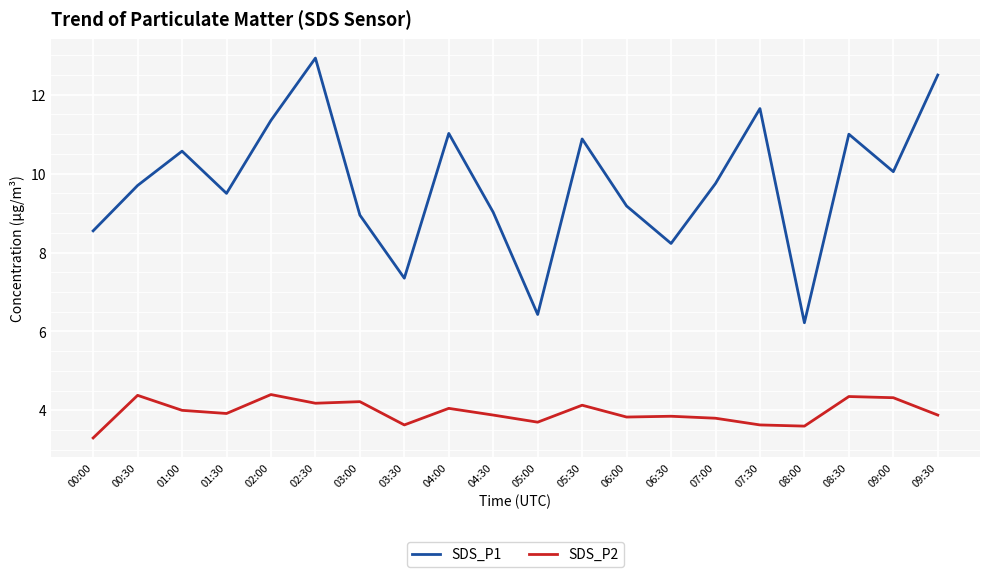

The value of SDS_P2 at 04:00 is 4.0. True or false?

True